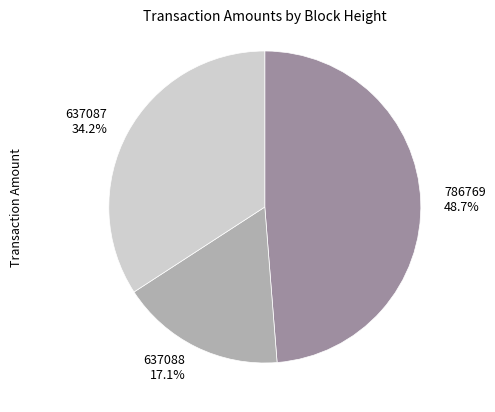

Which category has the smallest portion of the pie?

637088